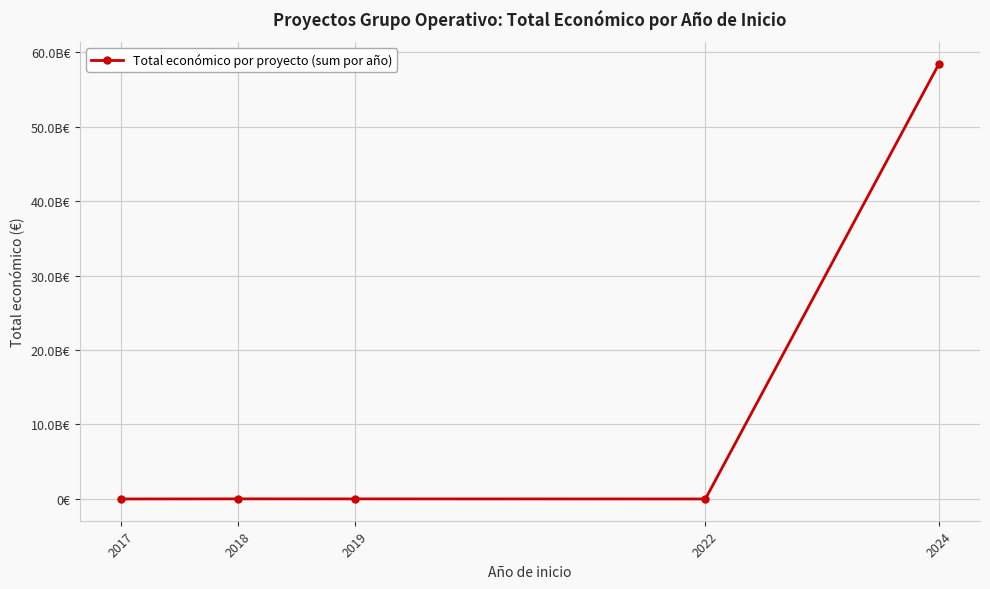

The value at 2022 is 596368. True or false?

True